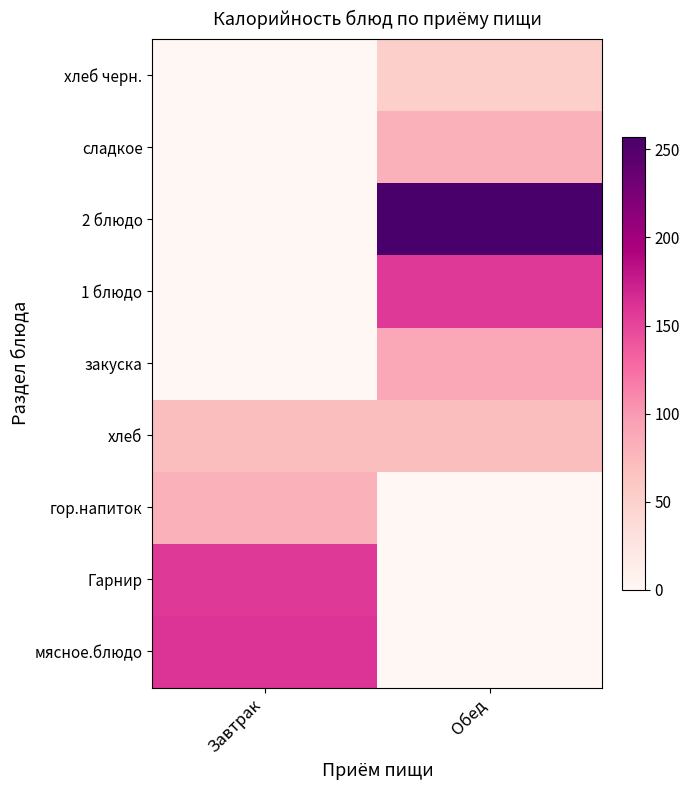

Reading left to right, list all the values displayed in this chart.

мясное.блюдо: Завтрак=161.6	Обед=0.0
Гарнир: Завтрак=157.1	Обед=0.0
гор.напиток: Завтрак=81.2	Обед=0.0
хлеб: Завтрак=70.1	Обед=70.1
закуска: Завтрак=0.0	Обед=88.5
1 блюдо: Завтрак=0.0	Обед=157.3
2 блюдо: Завтрак=0.0	Обед=257.1
сладкое: Завтрак=0.0	Обед=81.2
хлеб черн.: Завтрак=0.0	Обед=51.2